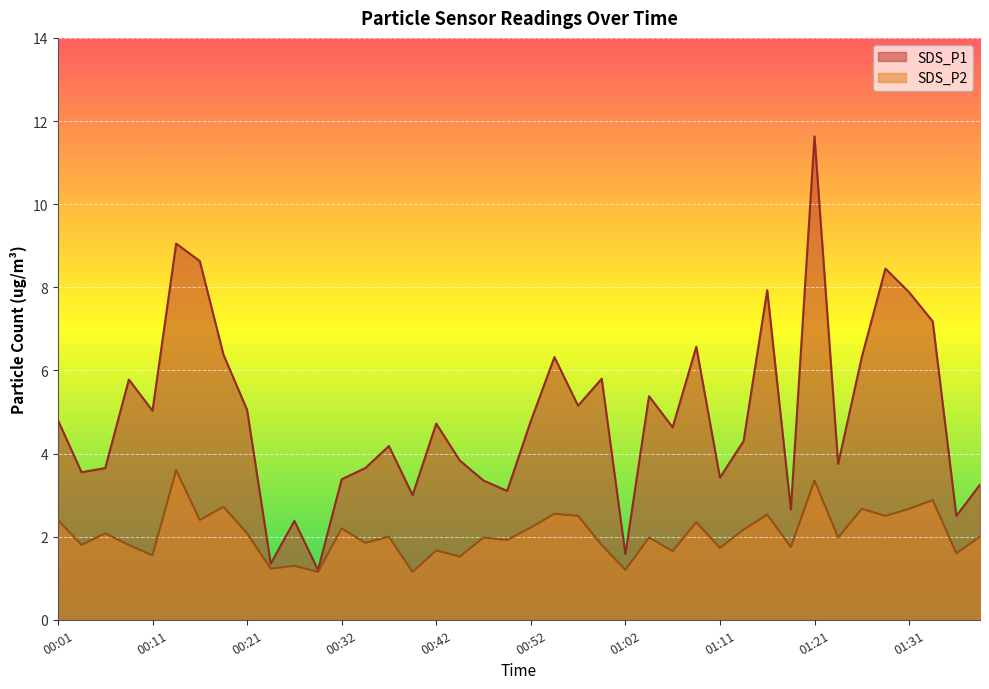

True or false: SDS_P2 and SDS_P1 cross at least once.

False